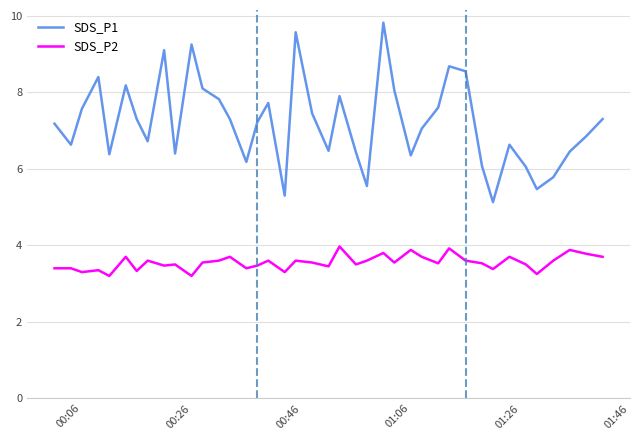

How many lines are shown in the chart?

2